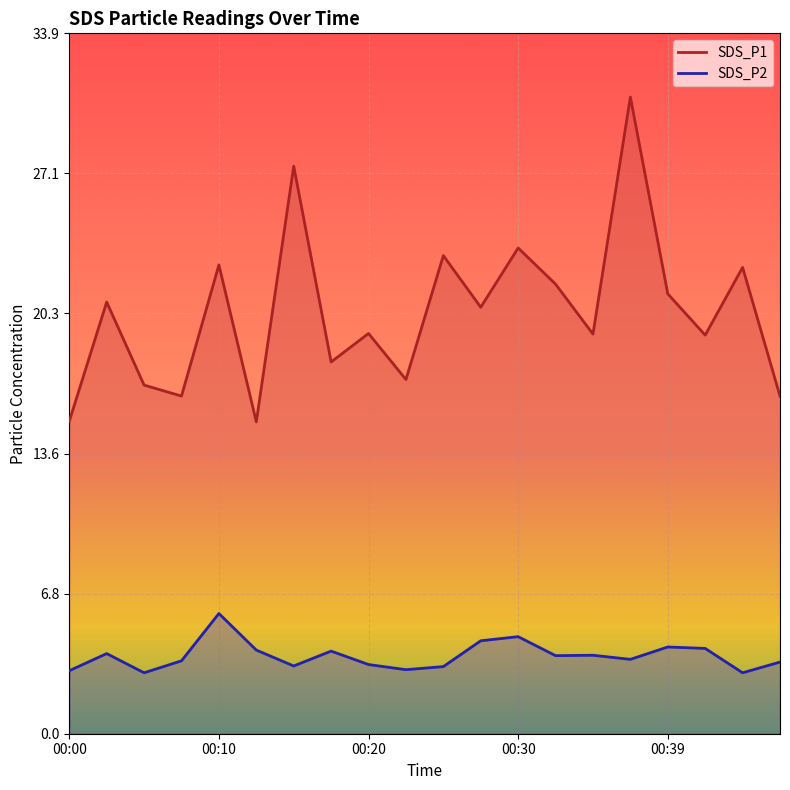

True or false: SDS_P2 and SDS_P1 cross at least once.

False